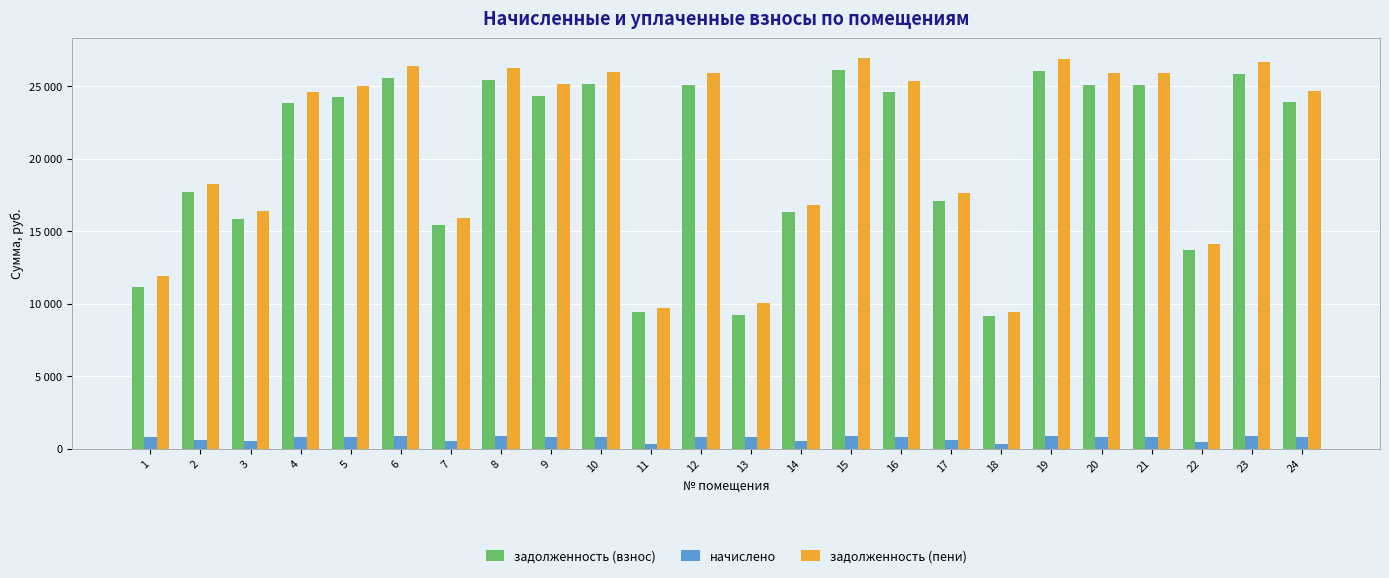

Rank the series at 13 from highest to lowest value.

задолженность (пени), задолженность (взнос), начислено